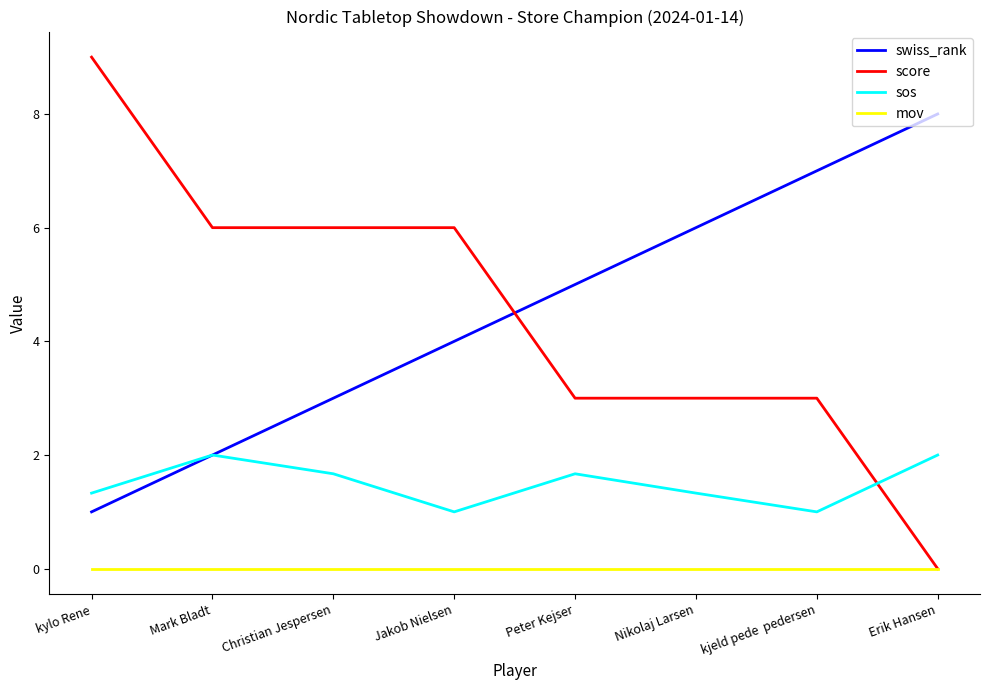

What is the total value across all series at Peter Kejser?

9.7